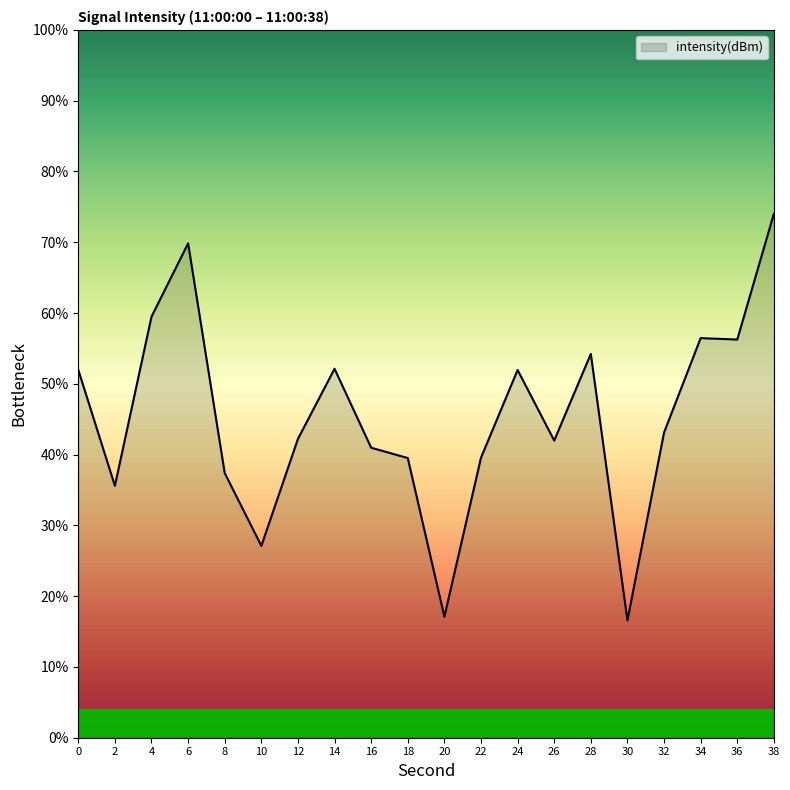

What is the difference between the values at 34 and 32?

13.3